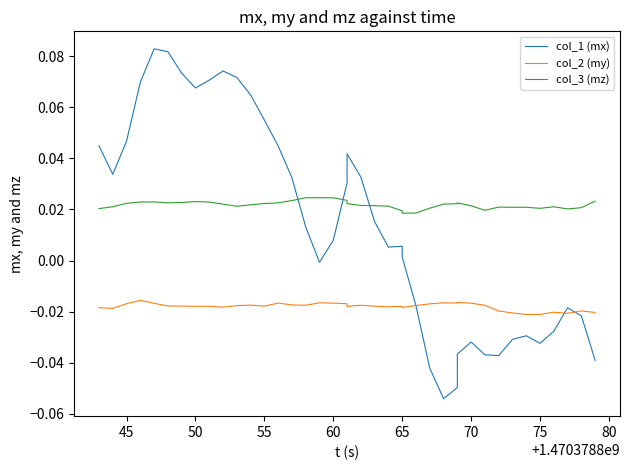

What is the sum of all col_3 (mz) values?

0.9